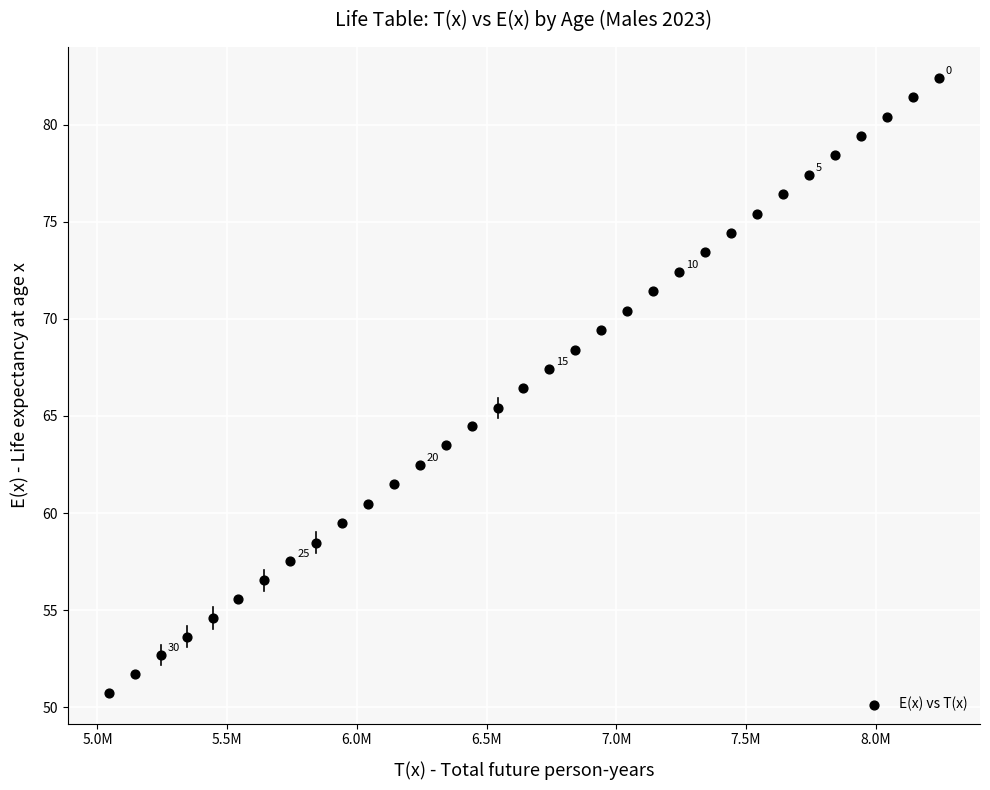

What is the range of Y values (max minus min)?

31.7